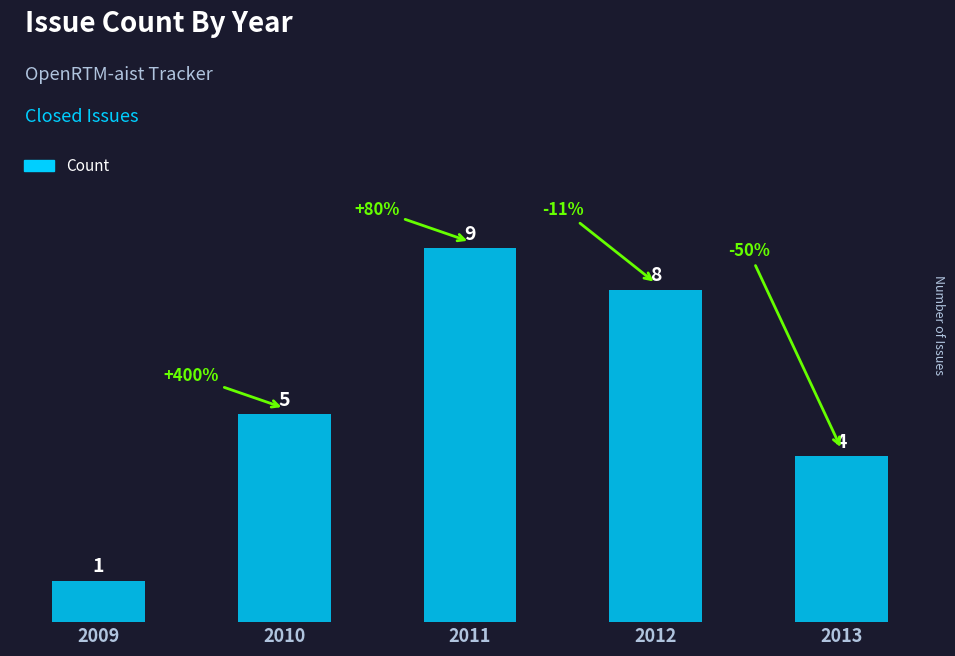

Are the bars grouped side by side (vs. stacked)?

No